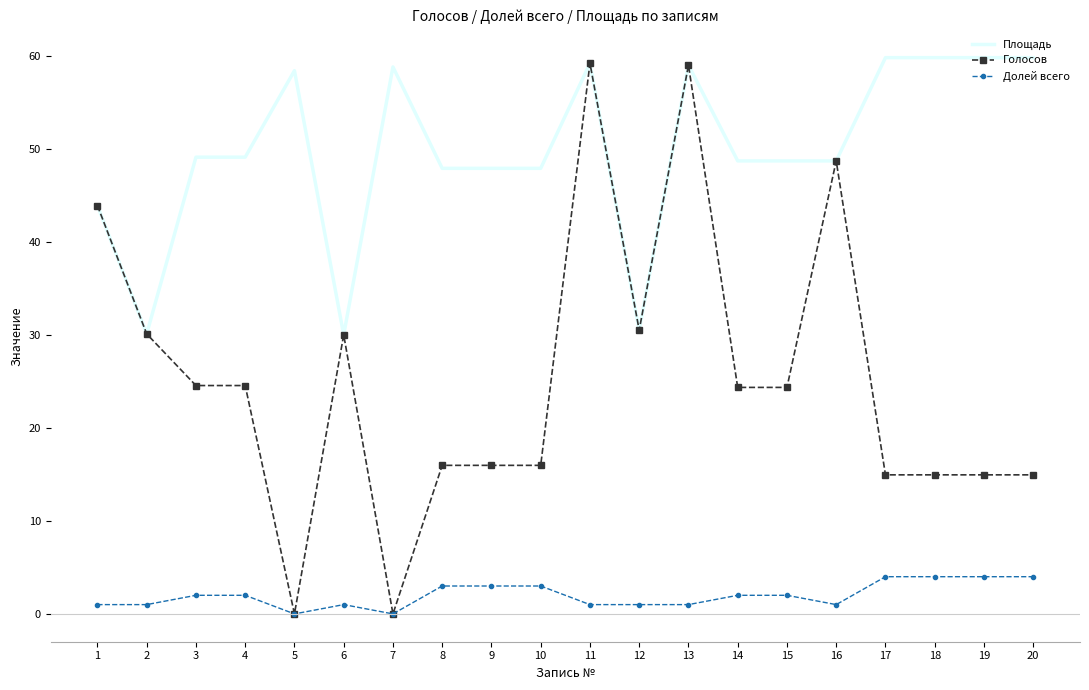

The value of Голосов at 3 is 24.6. True or false?

True